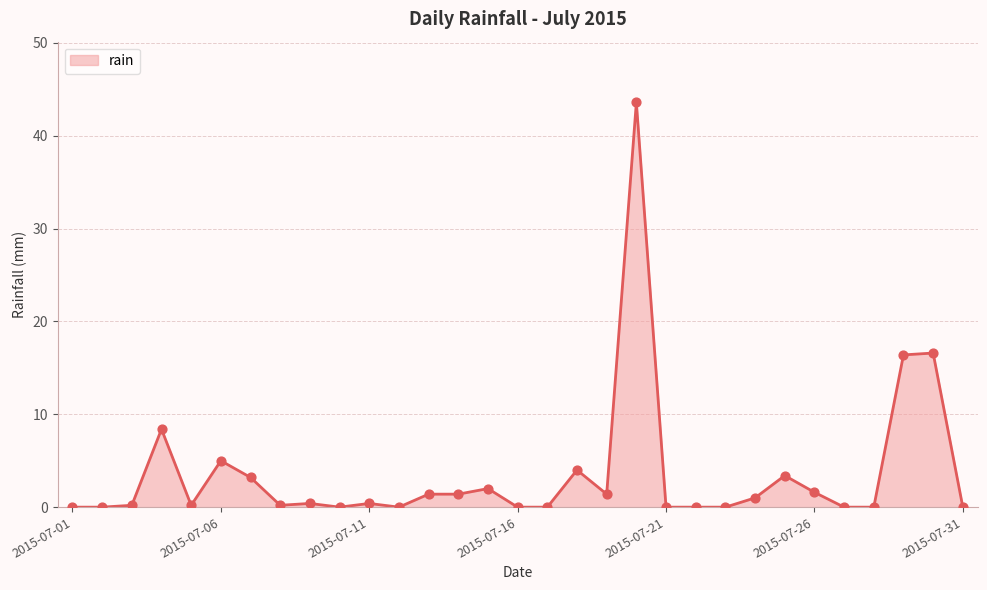

What is the maximum value shown in the chart?

43.6